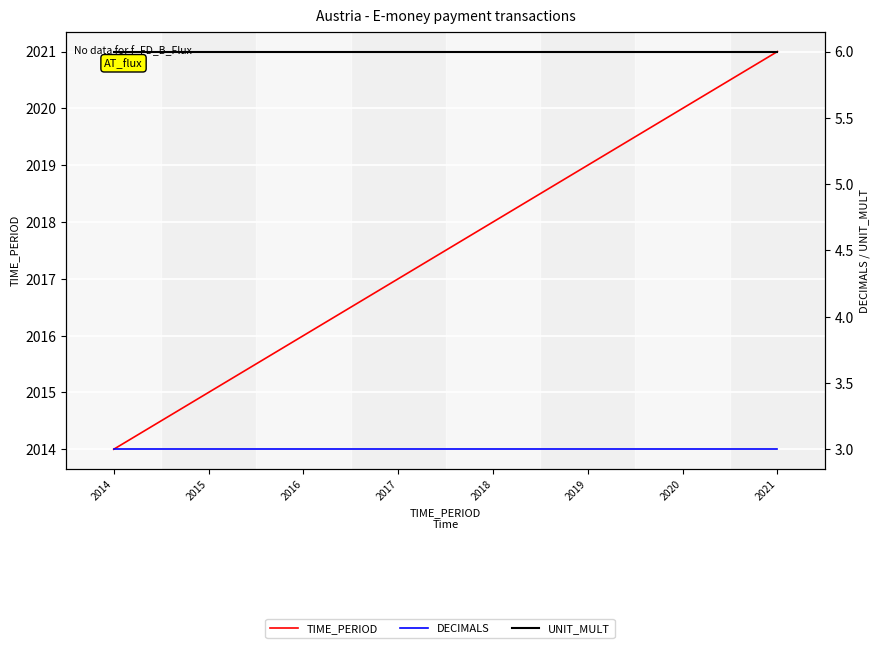

True or false: TIME_PERIOD and DECIMALS cross at least once.

False